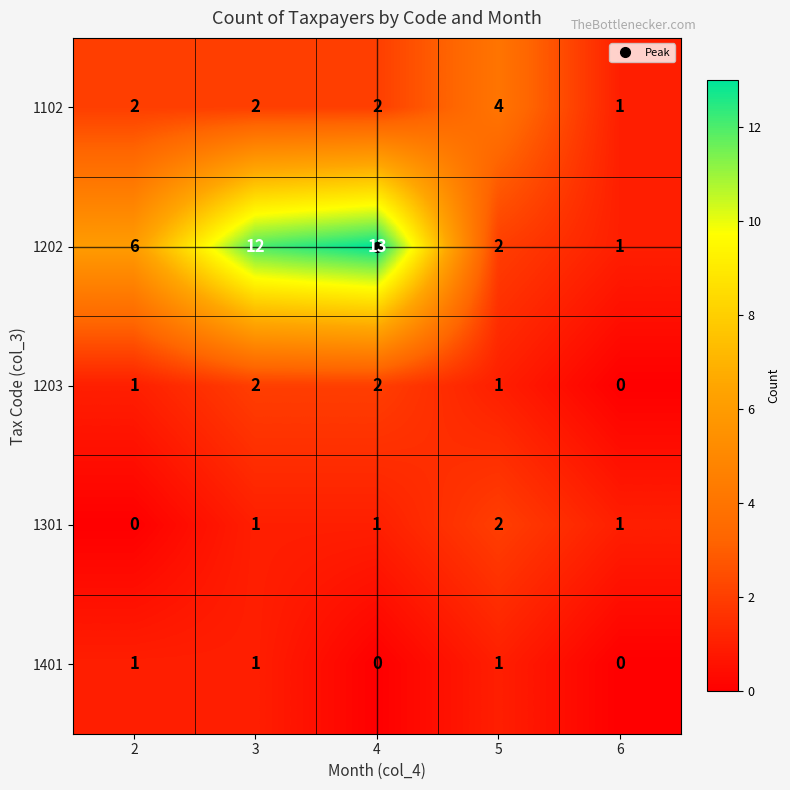

Which series changed the most between 5 and 6?

1102